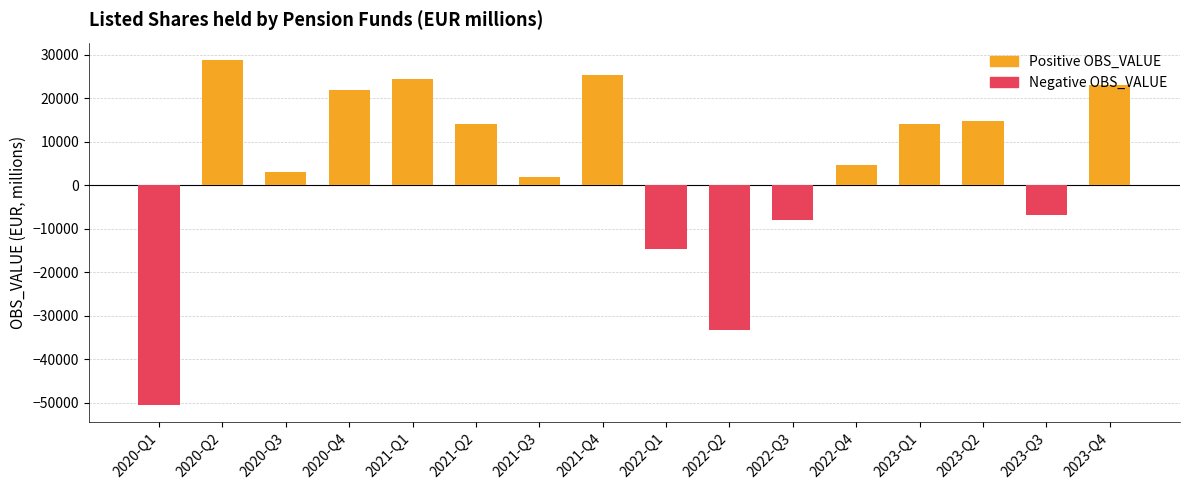

List the labels in order of value, largest first.

2020-Q2, 2021-Q4, 2021-Q1, 2023-Q4, 2020-Q4, 2023-Q2, 2023-Q1, 2021-Q2, 2022-Q4, 2020-Q3, 2021-Q3, 2023-Q3, 2022-Q3, 2022-Q1, 2022-Q2, 2020-Q1